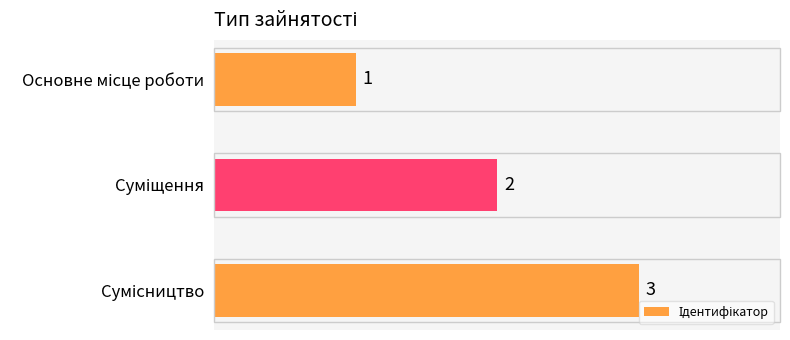

What is the value of the 2nd bar from the top?

2